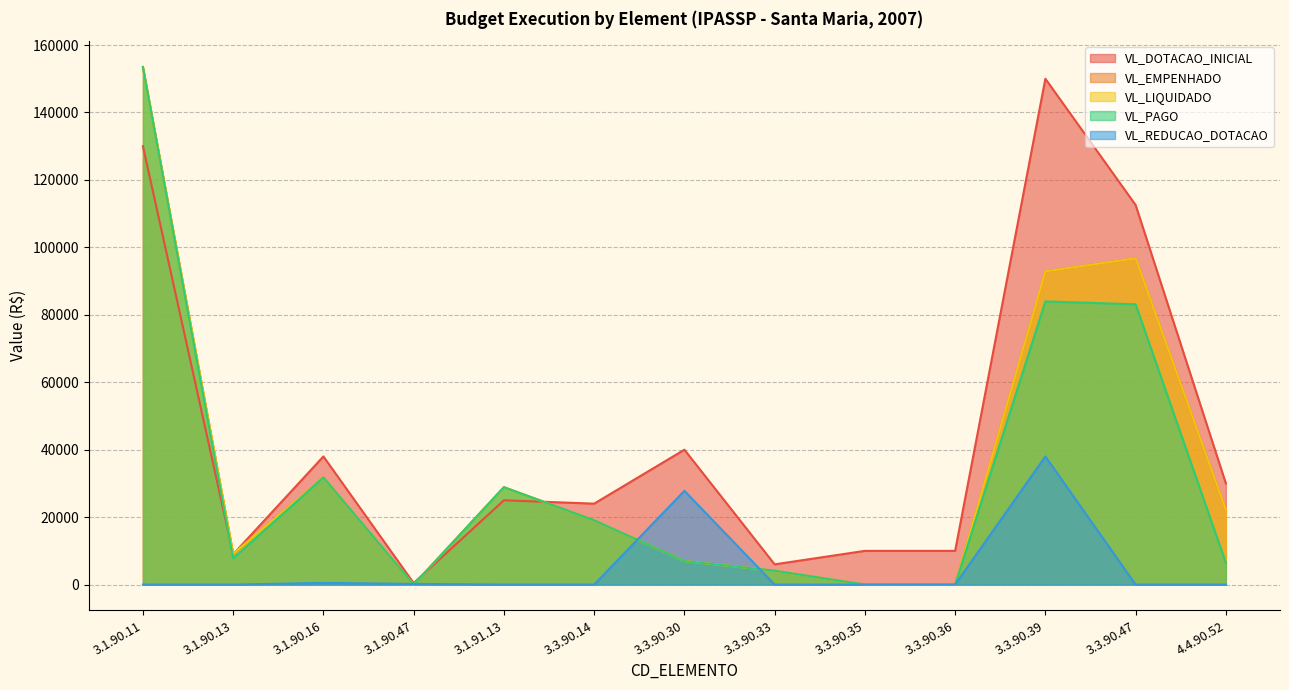

How many series are shown in this chart?

5